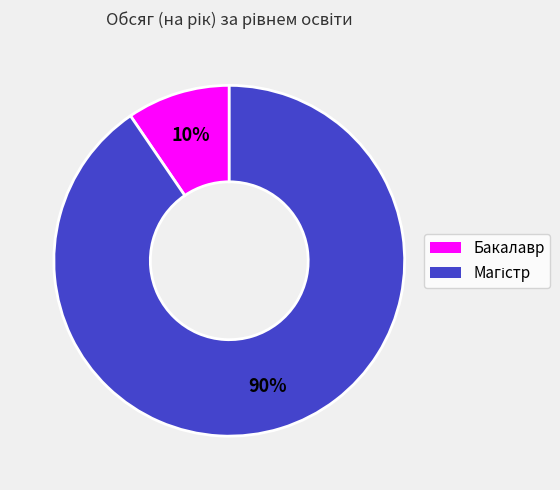

The Бакалавр slice represents 1% of the pie. True or false?

False